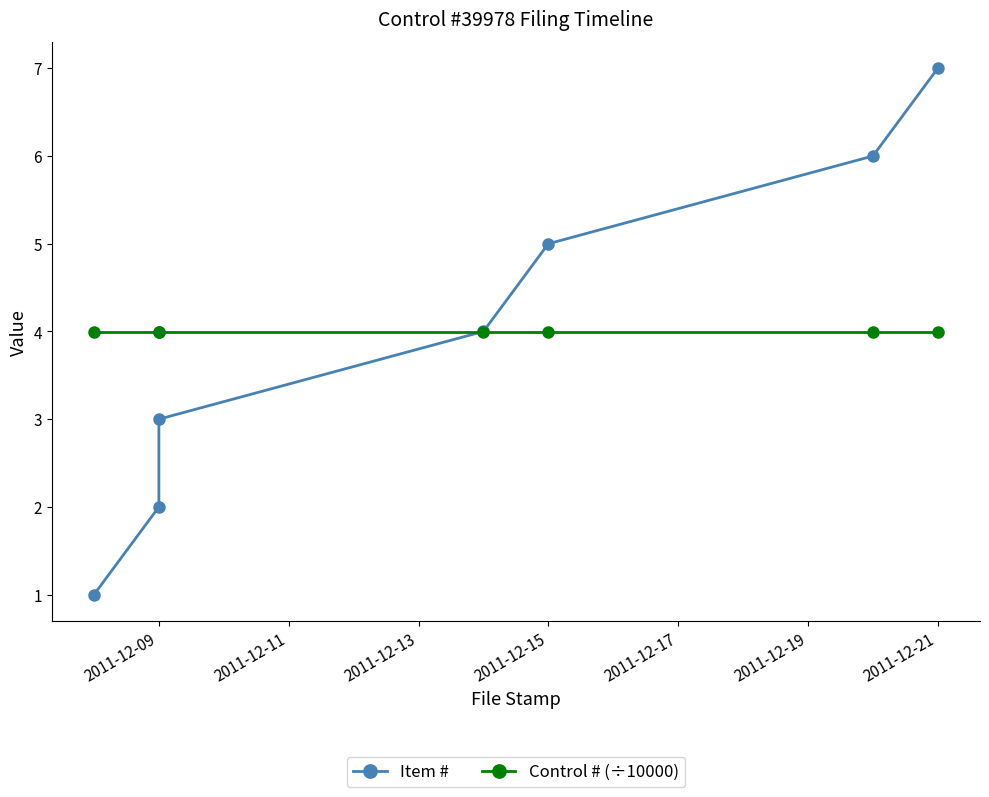

What is the sum of all Control # (÷10000) values?

28.0